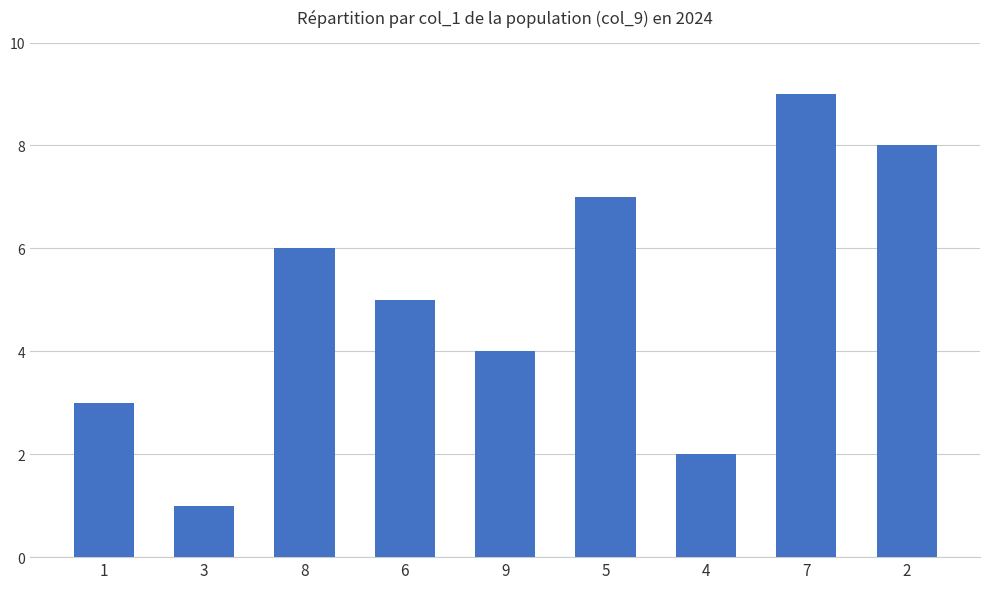

The chart shows a value of 8 at 6. True or false?

False